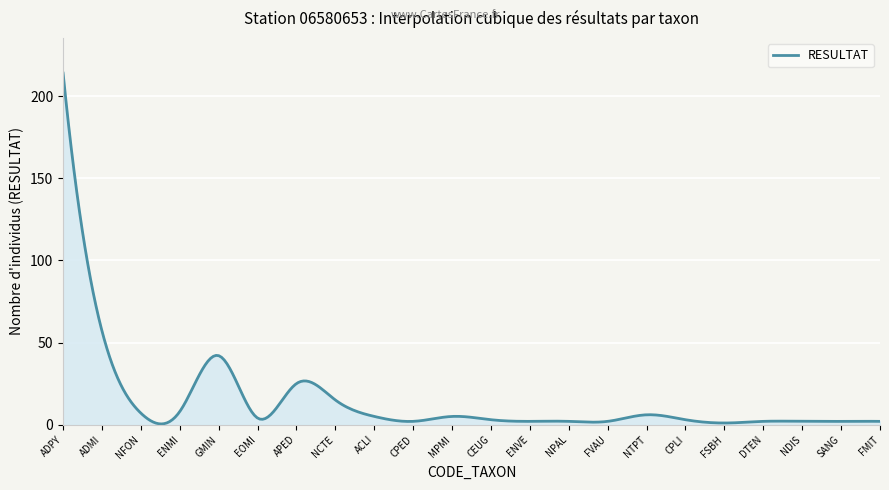

Does the chart display data point markers on the line(s)?

No